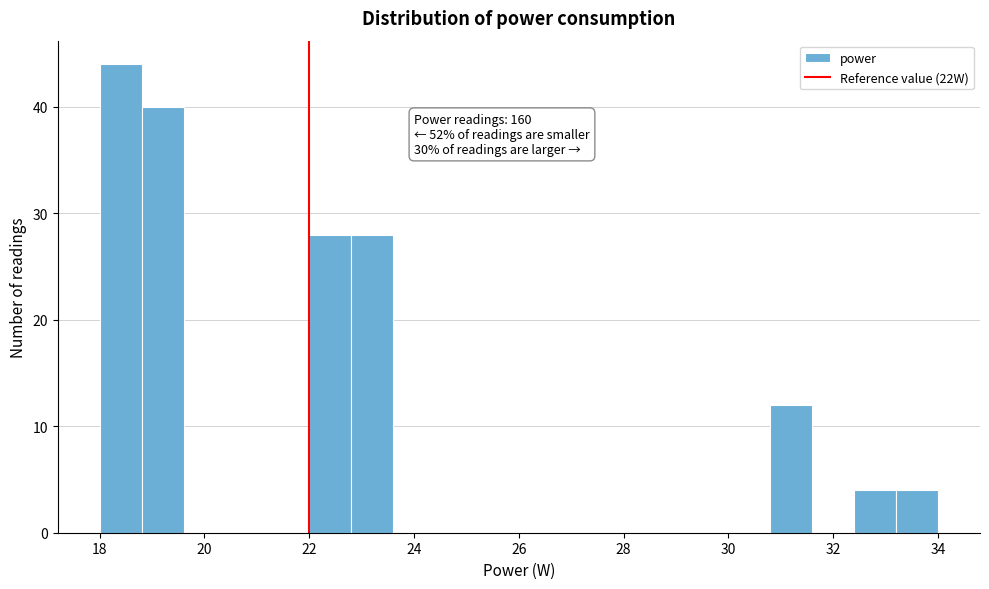

Which range on the x-axis has the tallest bar?

18.0 to 18.8